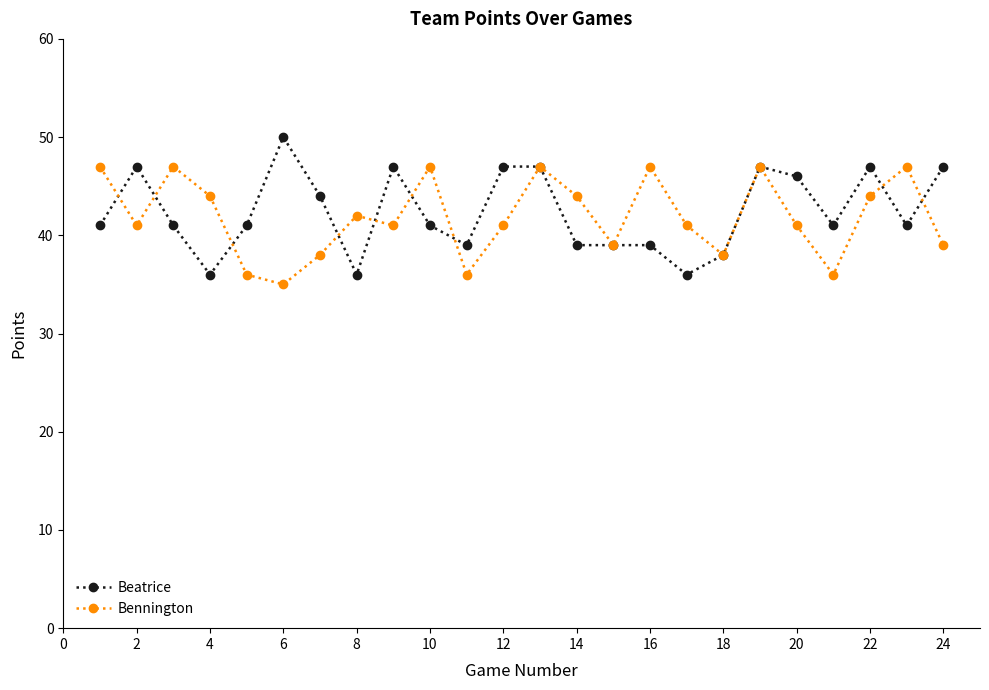

What is the difference between the maximum and minimum values in the Bennington series?

12